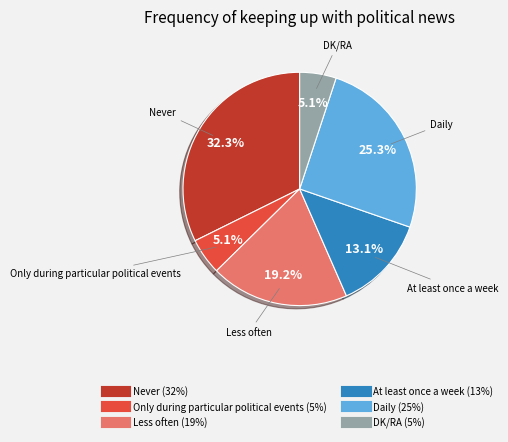

Do Less often and Daily together represent more than half of the pie?

No